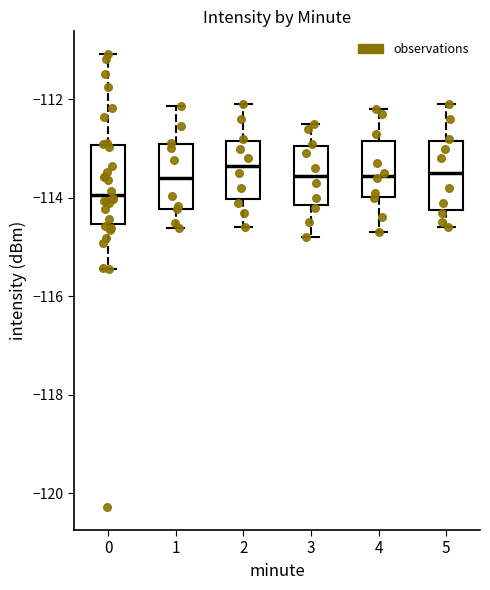

Comparing the boxes themselves (not the whiskers), which one is the tallest?

0